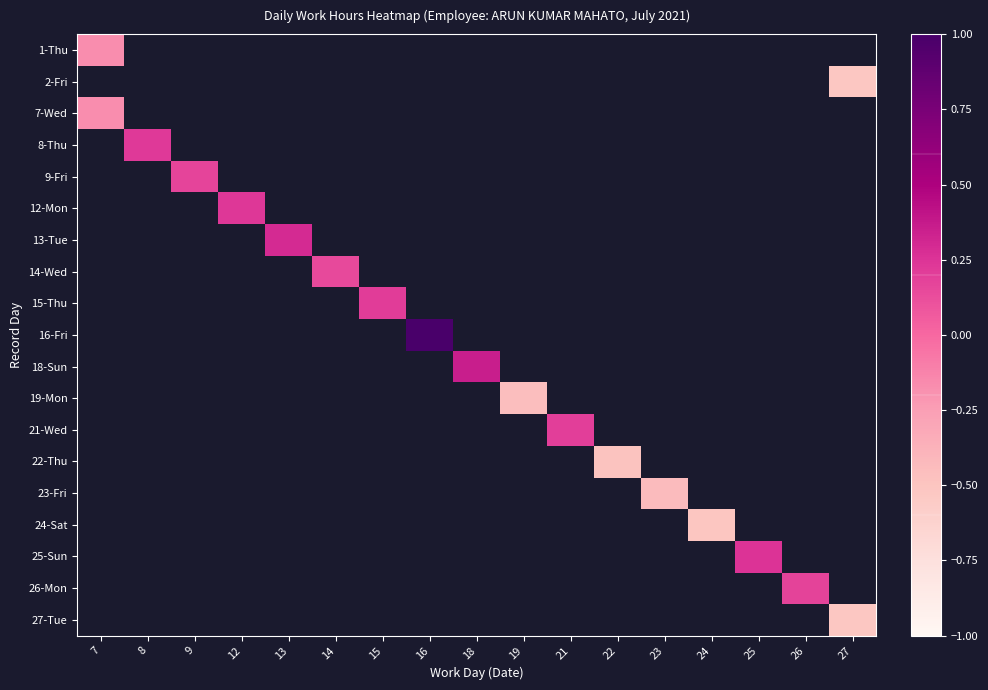

Which label corresponds to the smallest value in the chart?

27